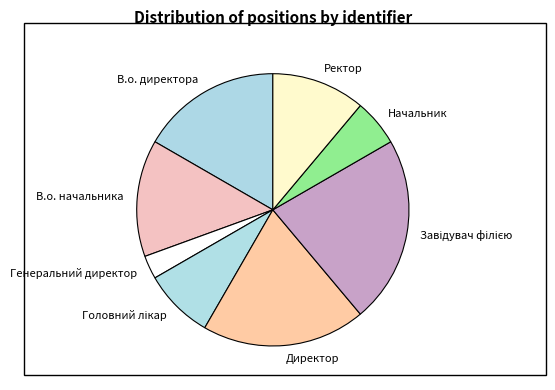

Which slice is the smallest?

Генеральний директор